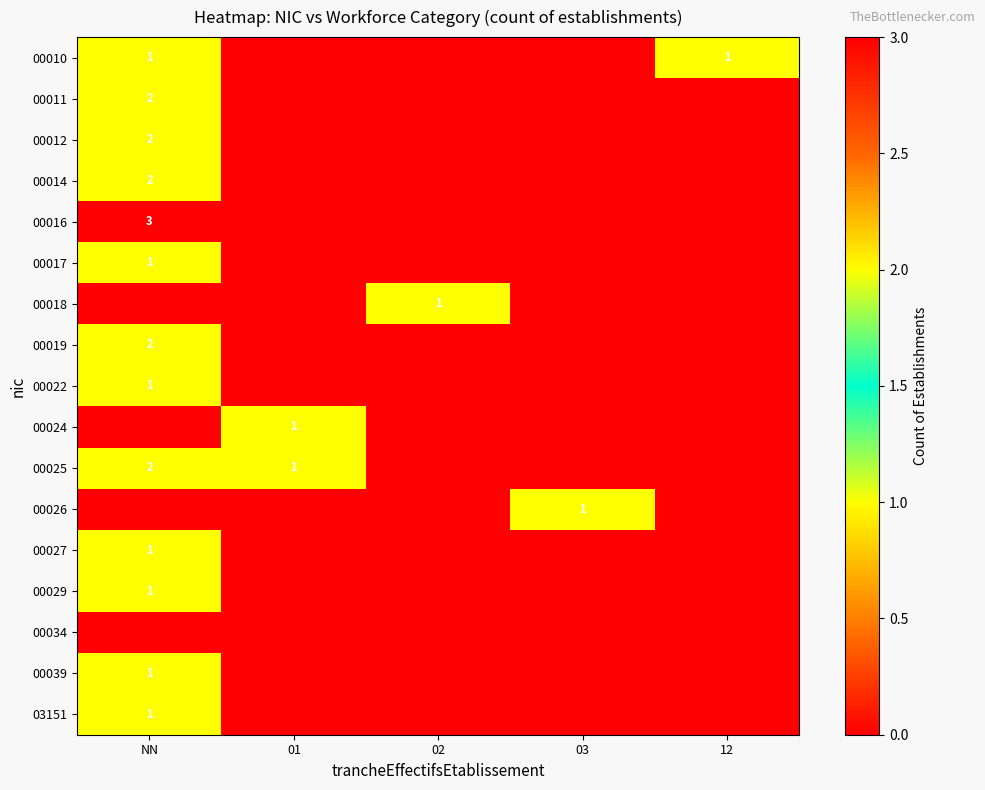

Which category has the highest value across all series?

NN